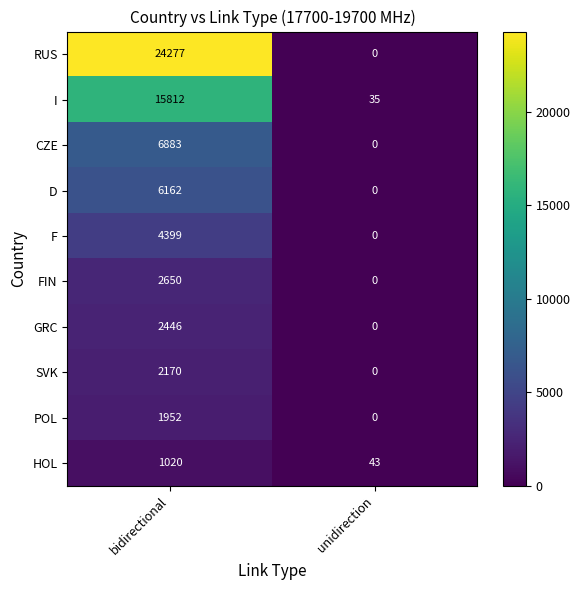

Rank the series at bidirectional from lowest to highest value.

HOL, POL, SVK, GRC, FIN, F, D, CZE, I, RUS